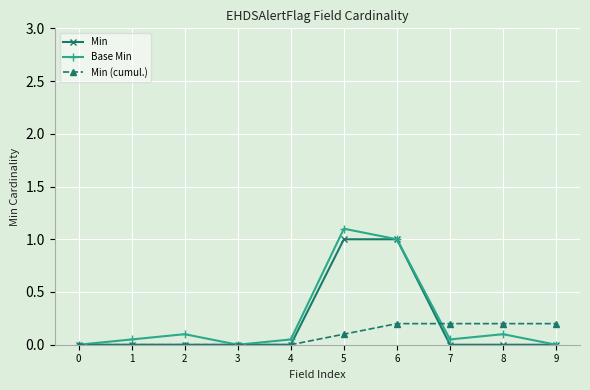

How many values in Base Min are above zero?

7